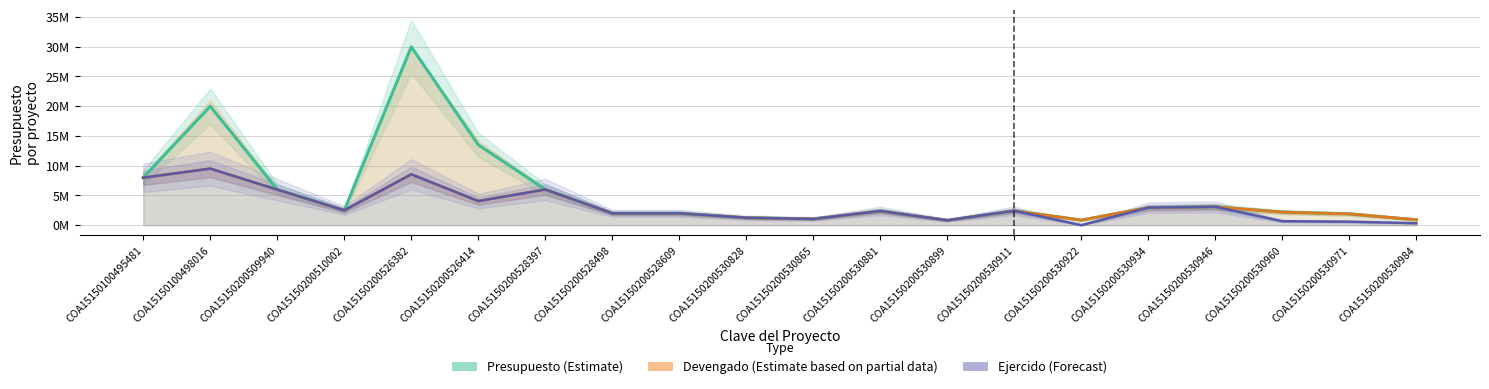

How many data points does each series have?

20